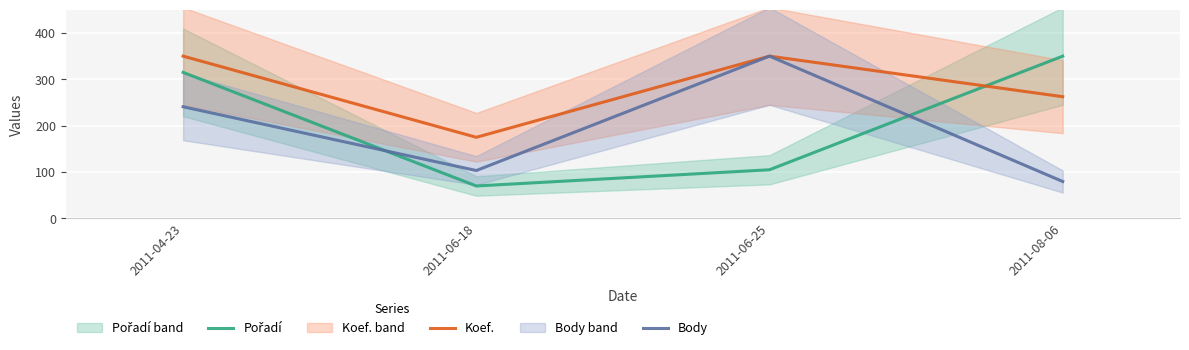

List the labels in order of Koef. value, smallest first.

2011-06-18, 2011-08-06, 2011-04-23, 2011-06-25